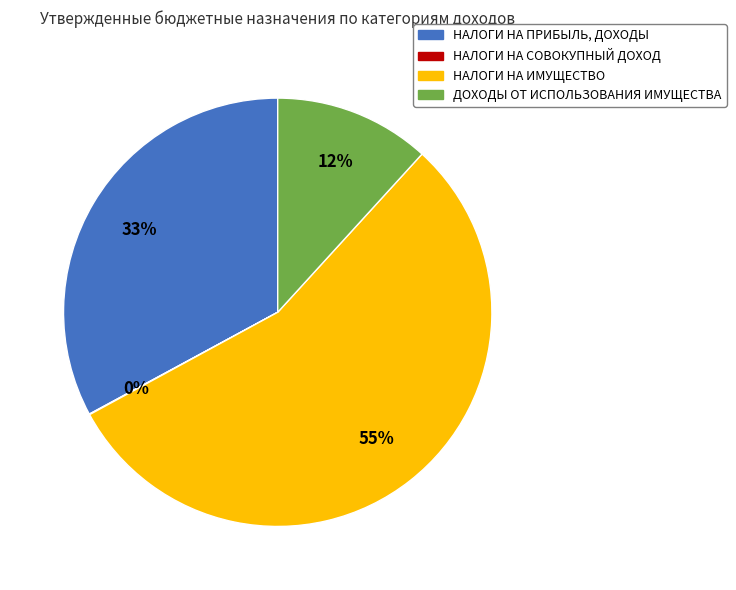

Which has a higher value, НАЛОГИ НА ПРИБЫЛЬ, ДОХОДЫ or ДОХОДЫ ОТ ИСПОЛЬЗОВАНИЯ ИМУЩЕСТВА?

НАЛОГИ НА ПРИБЫЛЬ, ДОХОДЫ